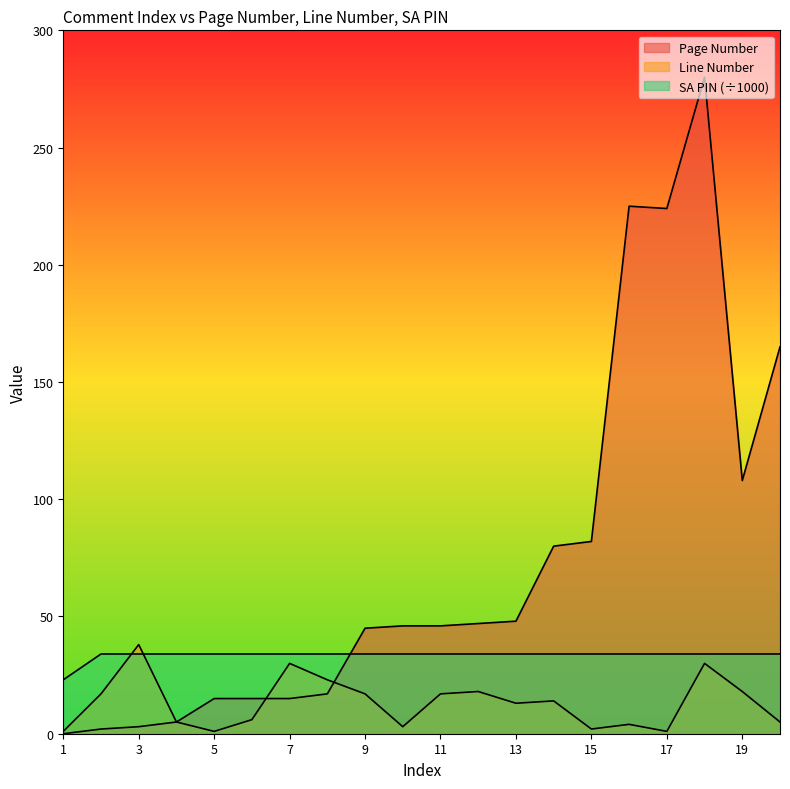

How many positive values does the Page Number series have?

19